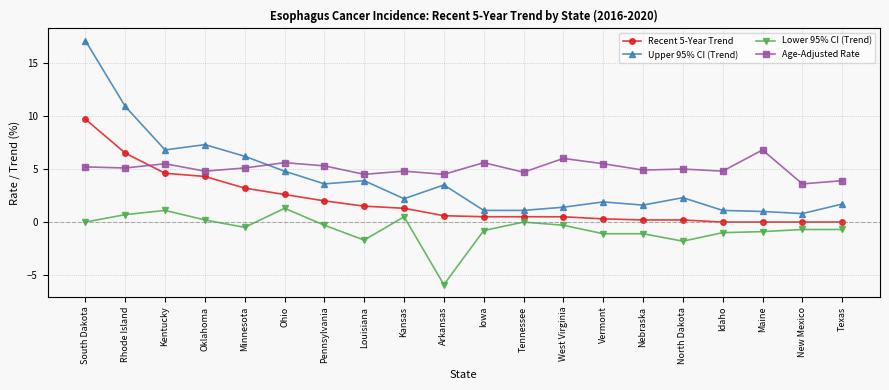

What position from the right is New Mexico?

2